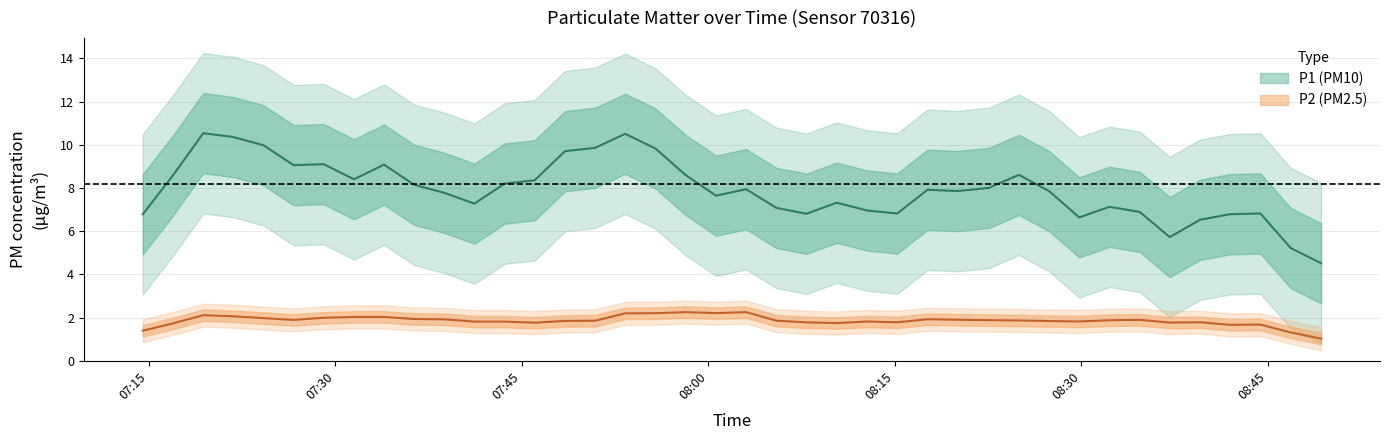

How many data points does each series have?

40